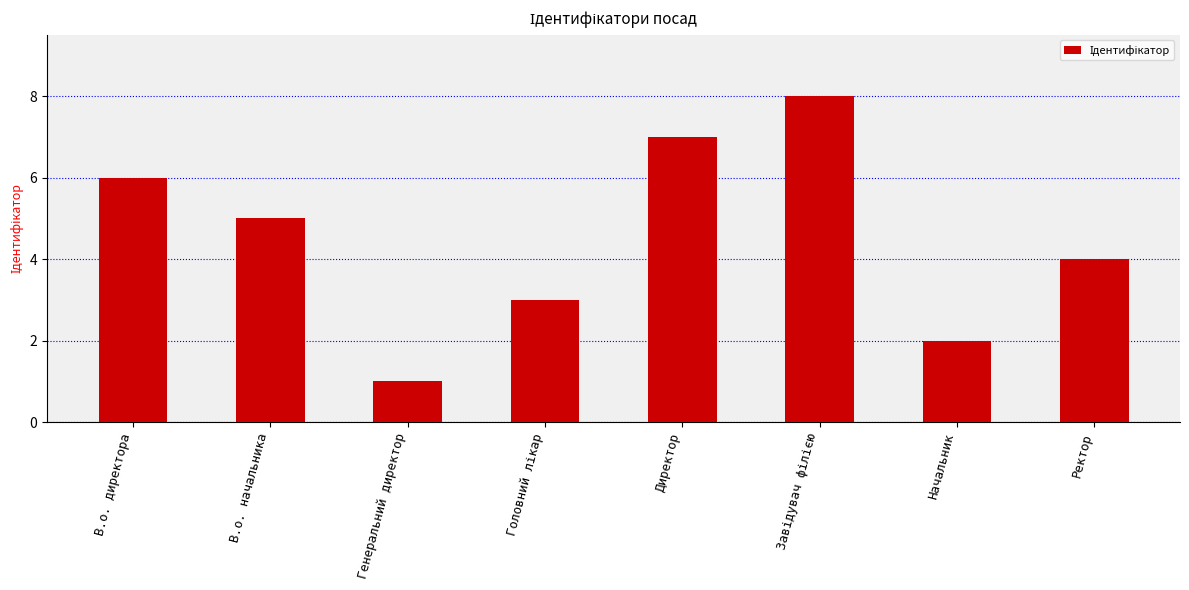

What is the sum of the values at Ректор and В.о. директора?

10